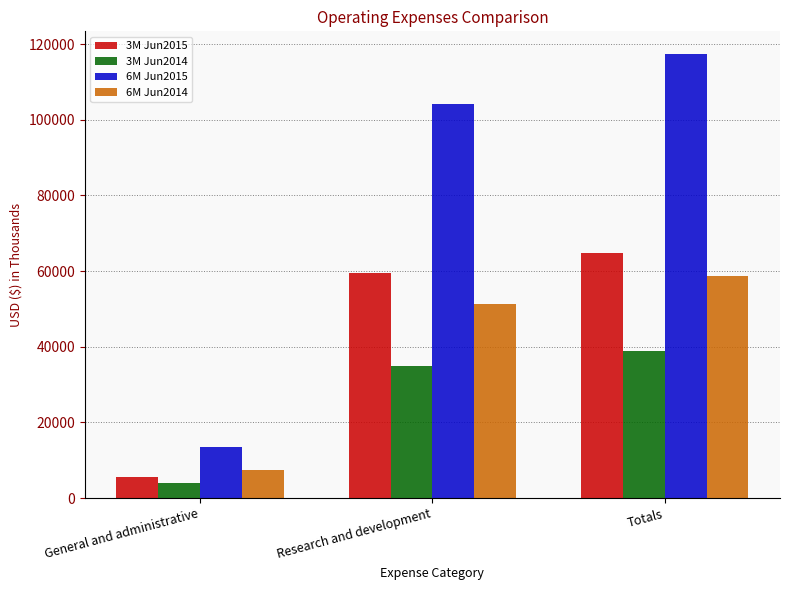

How many values in the 3M Jun2015 series are below 59381?

1